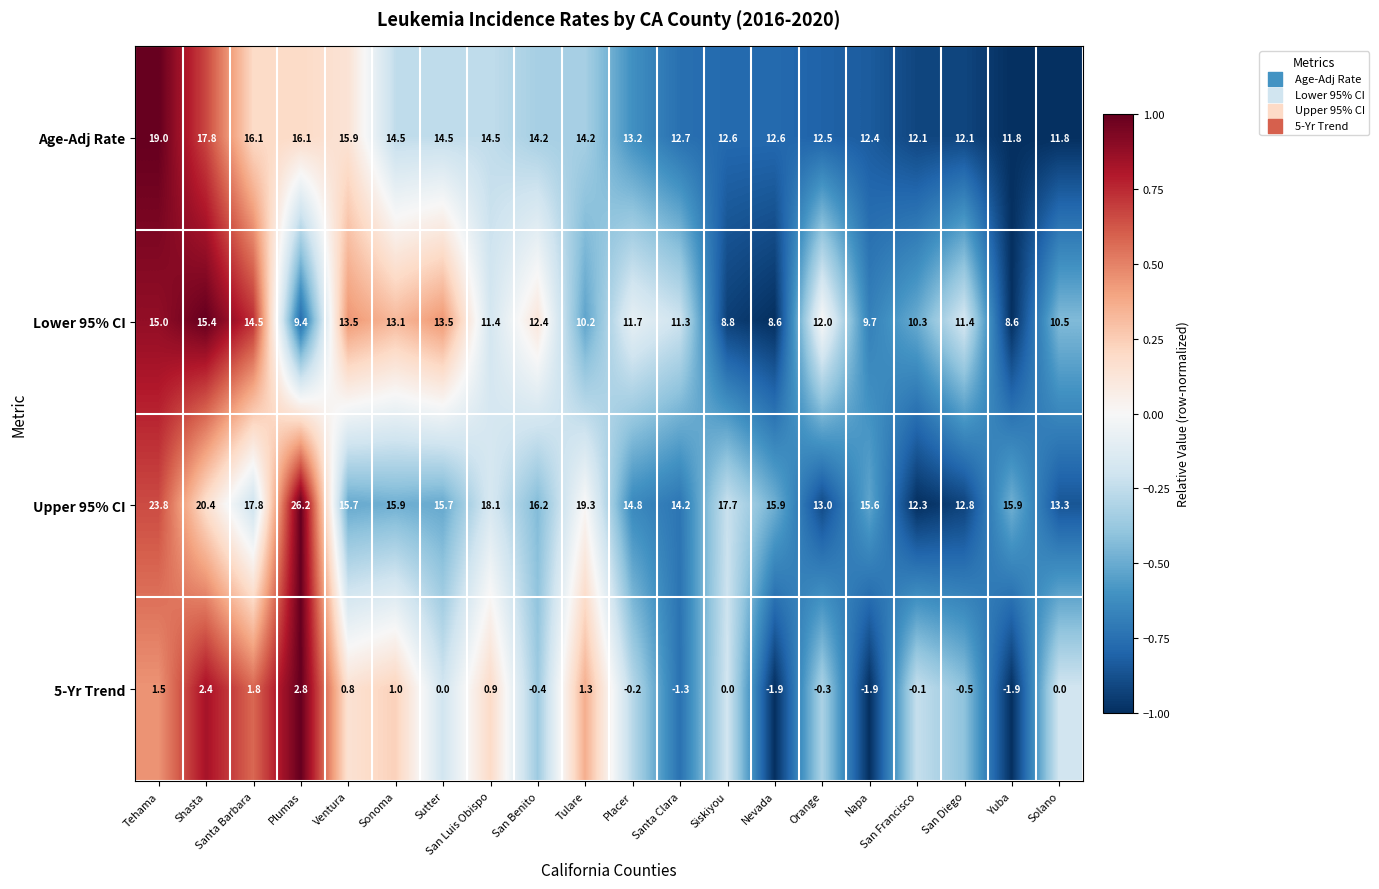

What is the difference between the maximum and minimum values in the Age-Adj Rate series?

7.2